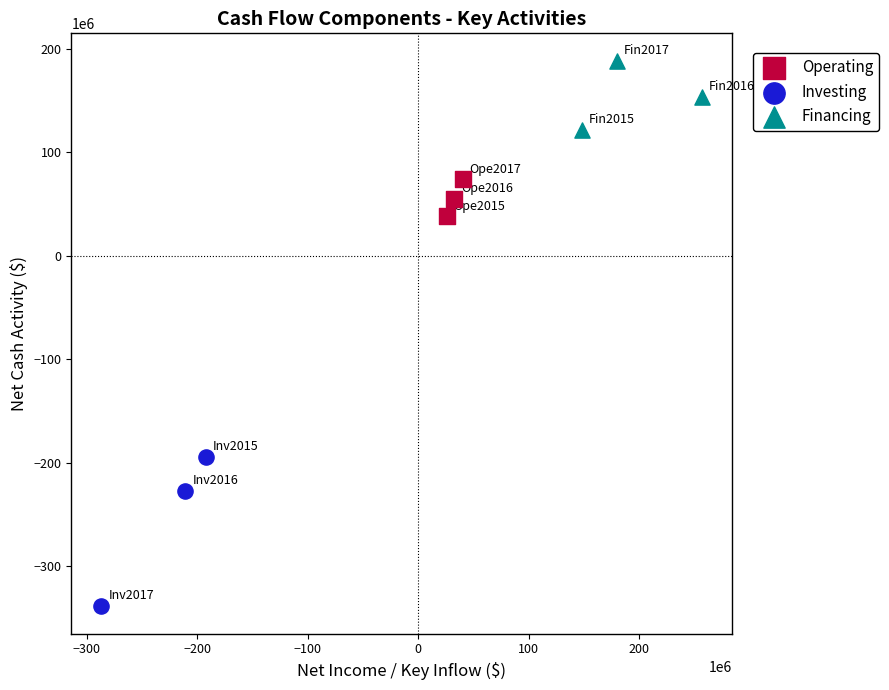

Which series has the largest Y range (max minus min)?

Investing